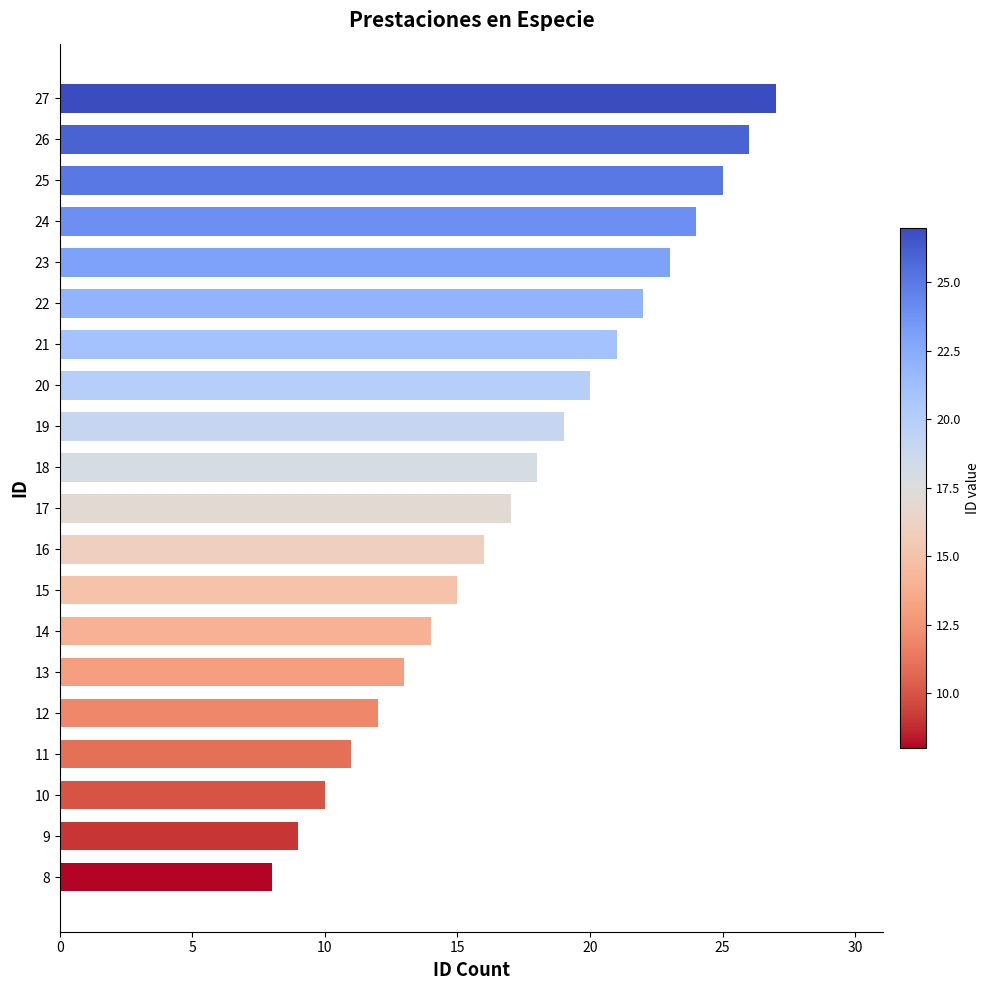

What value does the data have at 15?

15